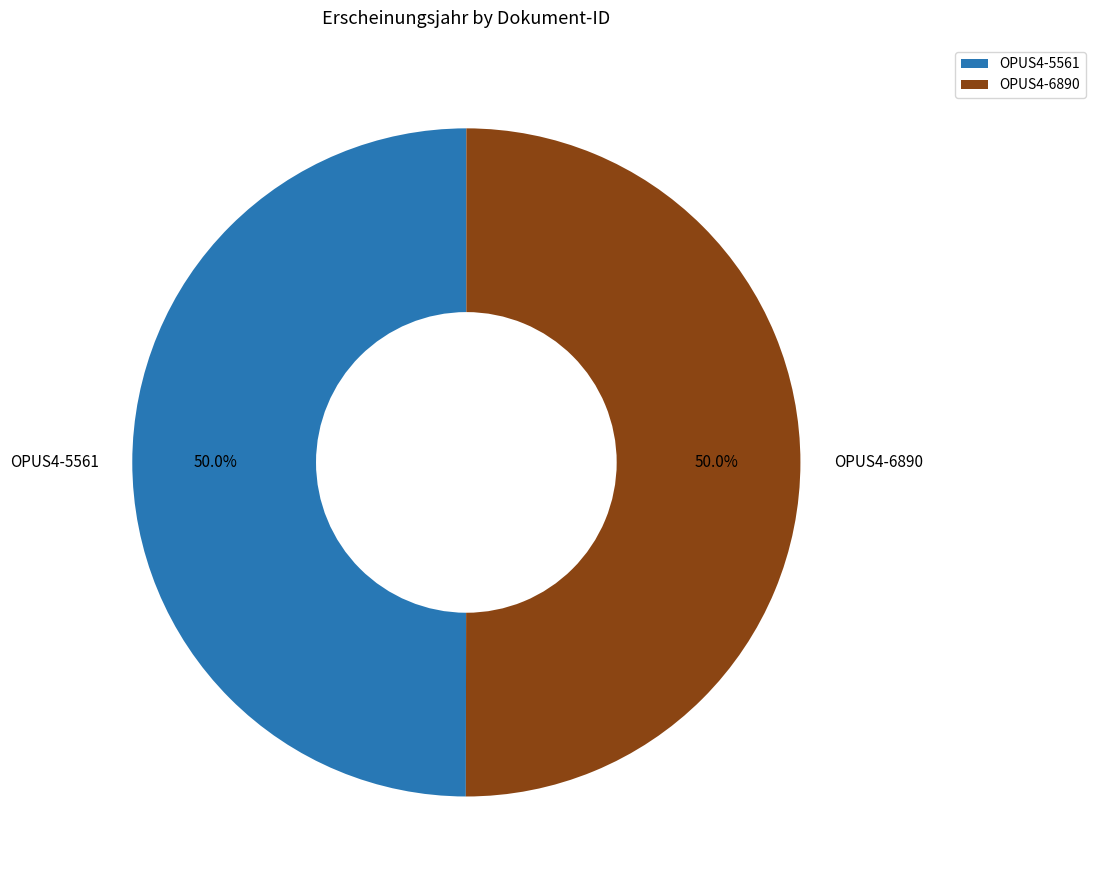

To the nearest percent, what is the combined percentage of OPUS4-5561 and OPUS4-6890?

100%